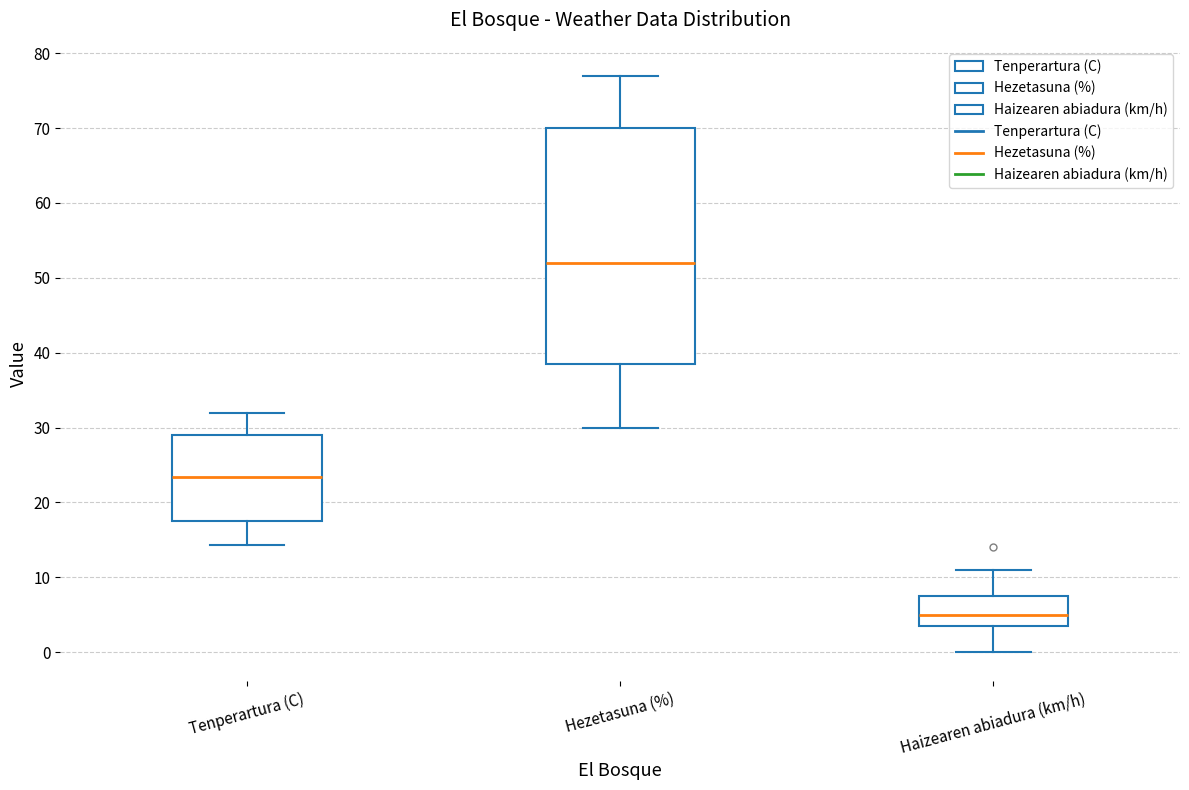

Which box has the highest median line?

Hezetasuna (%)